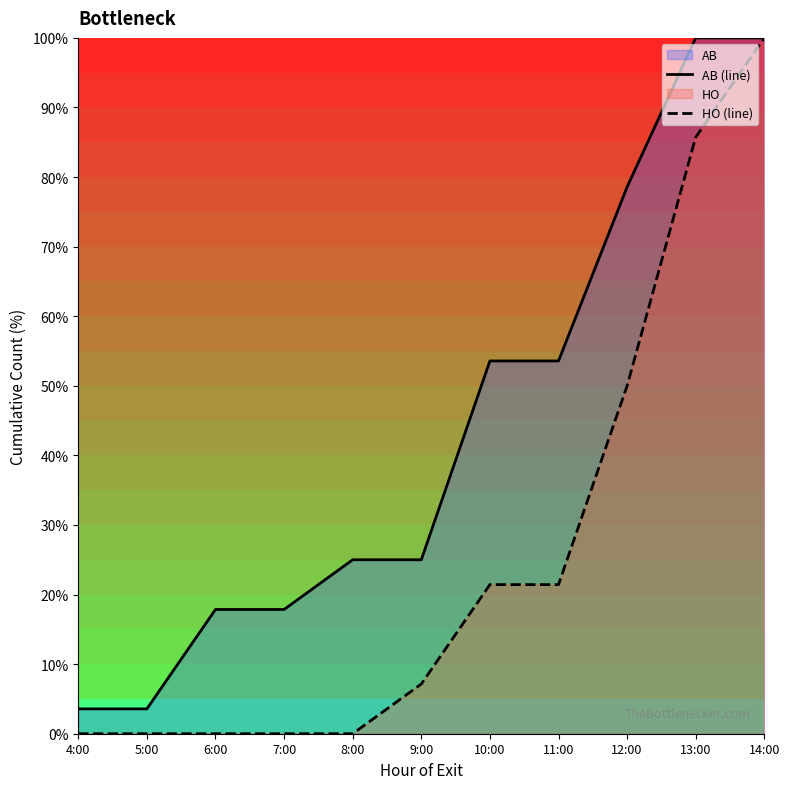

List the series in order of their peak value, highest first.

AB (line), HO (line)